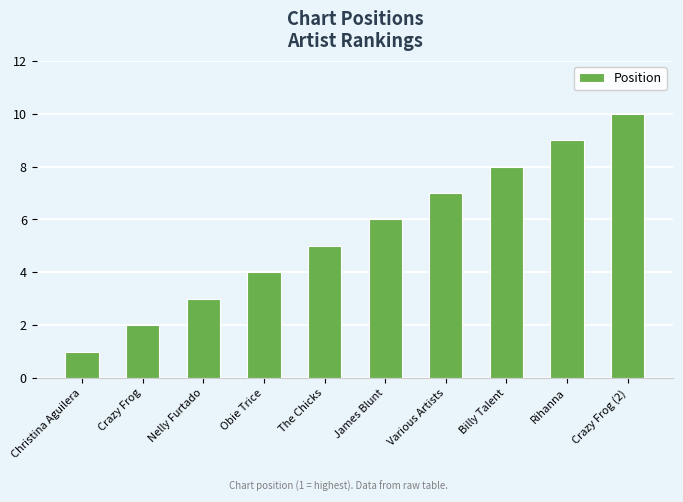

Are the bars grouped side by side (vs. stacked)?

No